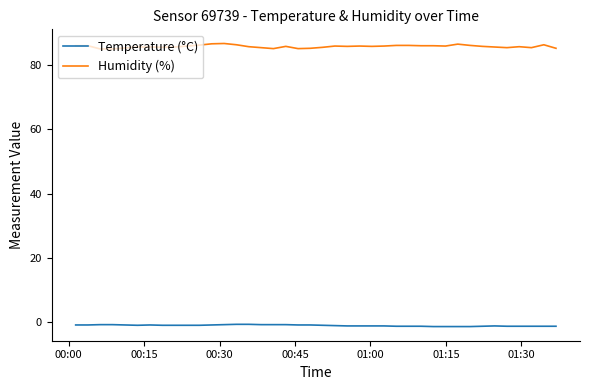

Rank the series by their average value, from lowest to highest.

Temperature (°C), Humidity (%)